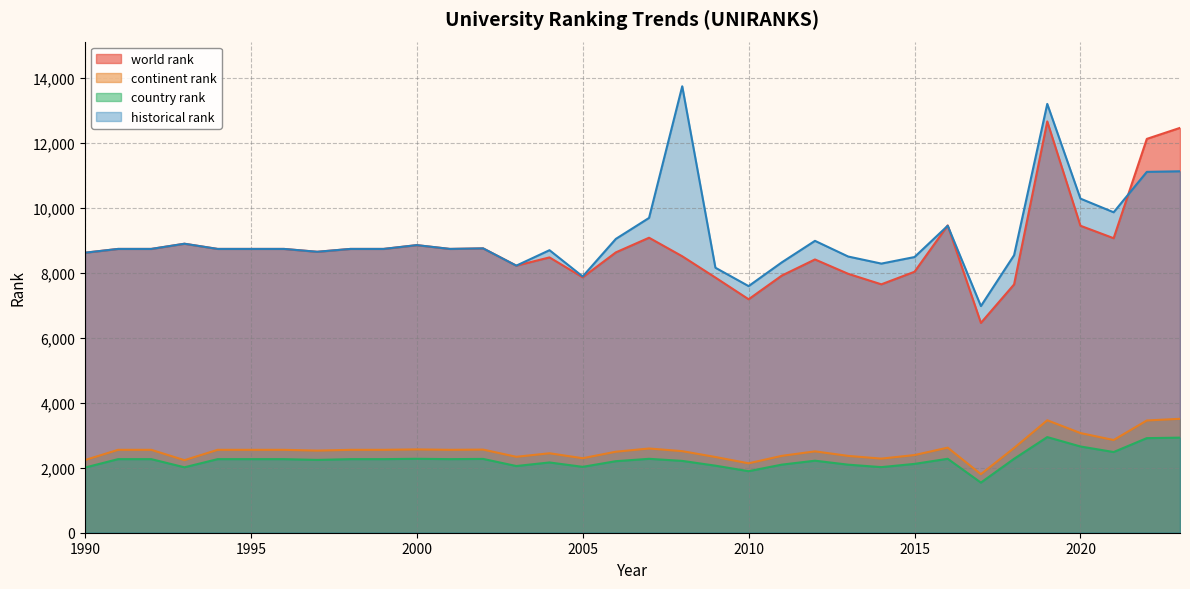

List the series in order of their peak value, highest first.

historical rank, world rank, continent rank, country rank